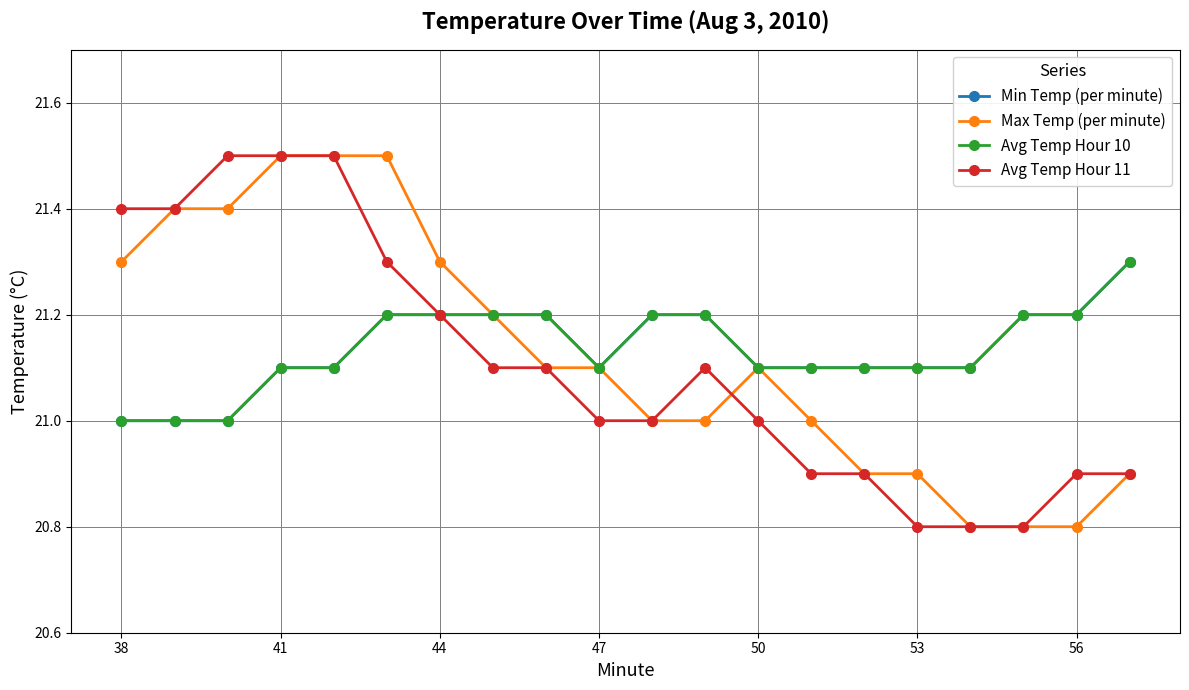

Does the chart have visible grid lines?

Yes